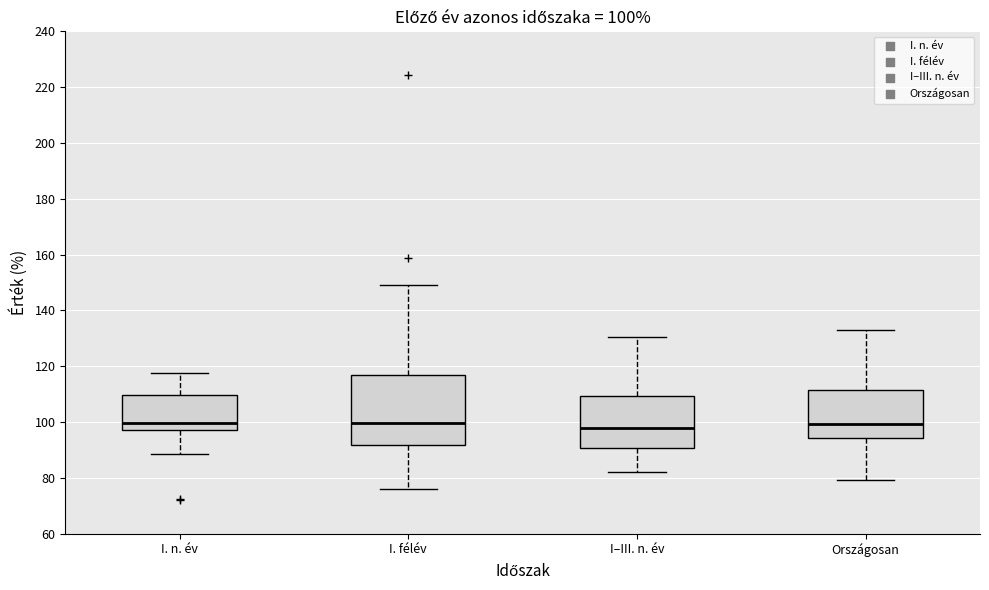

Which box is the tallest, from its lower edge to its upper edge?

I. félév